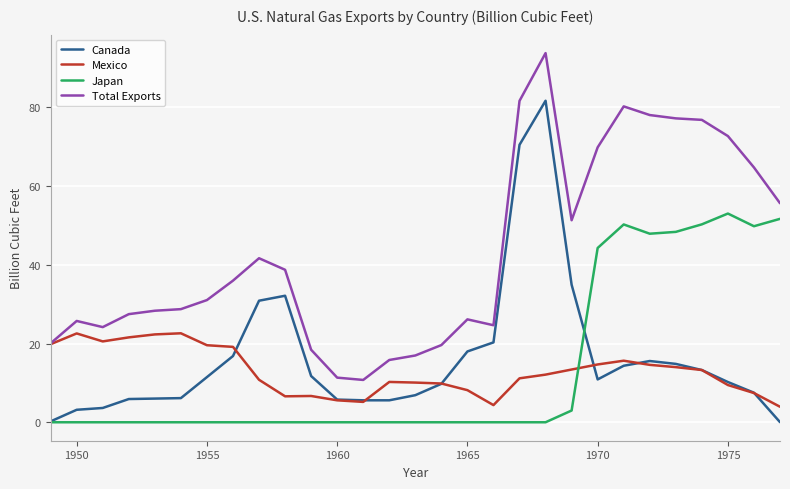

What is the sum of all Japan values?

398.4